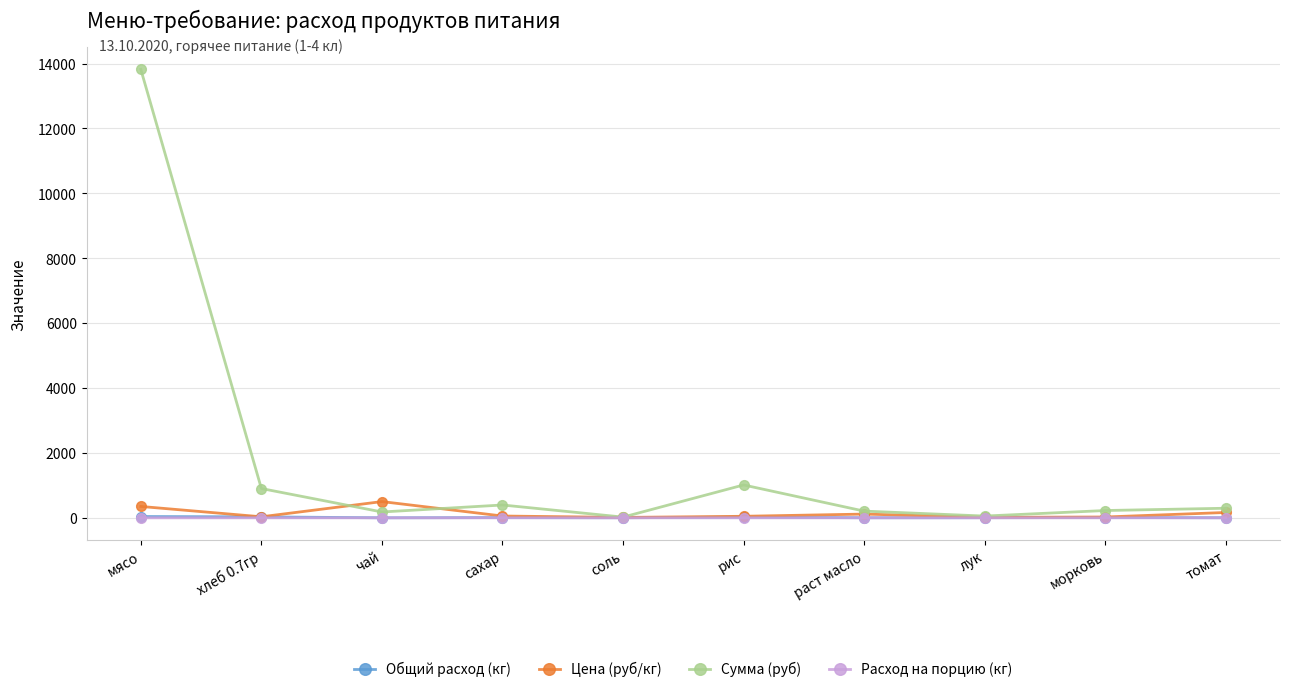

In Расход на порцию (кг), how many points are higher than both neighbors (excluding endpoints)?

3